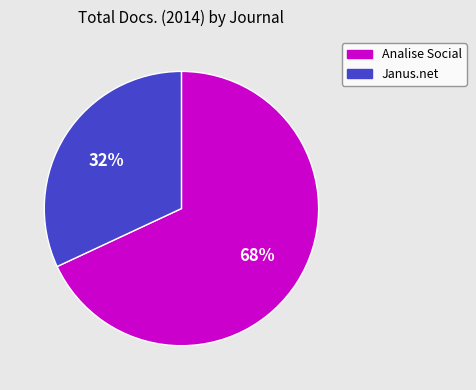

Approximately how many times larger is the value at Janus.net compared to Analise Social?

0.5